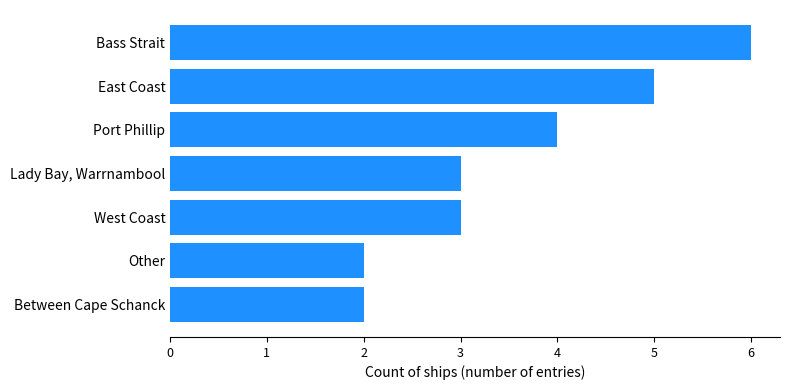

The chart shows a value of 11 at Bass Strait. True or false?

False